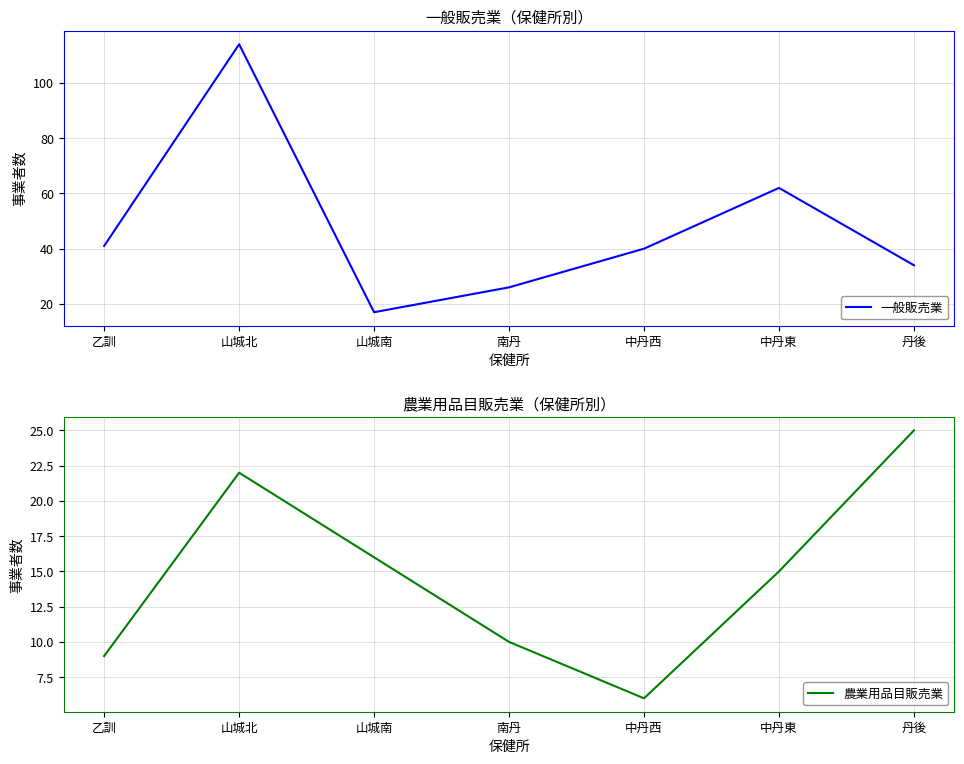

What is the difference between the 農業用品目販売業 values at 山城北 and 中丹東?

7